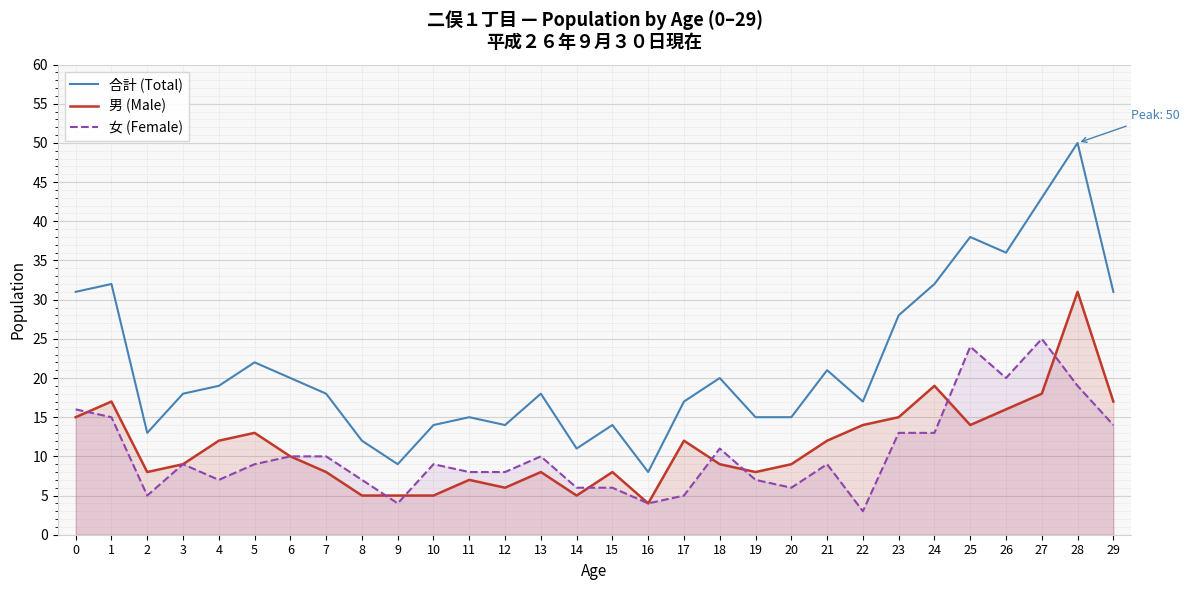

What is the difference between the 合計 (Total) values at 19 and 16?

7